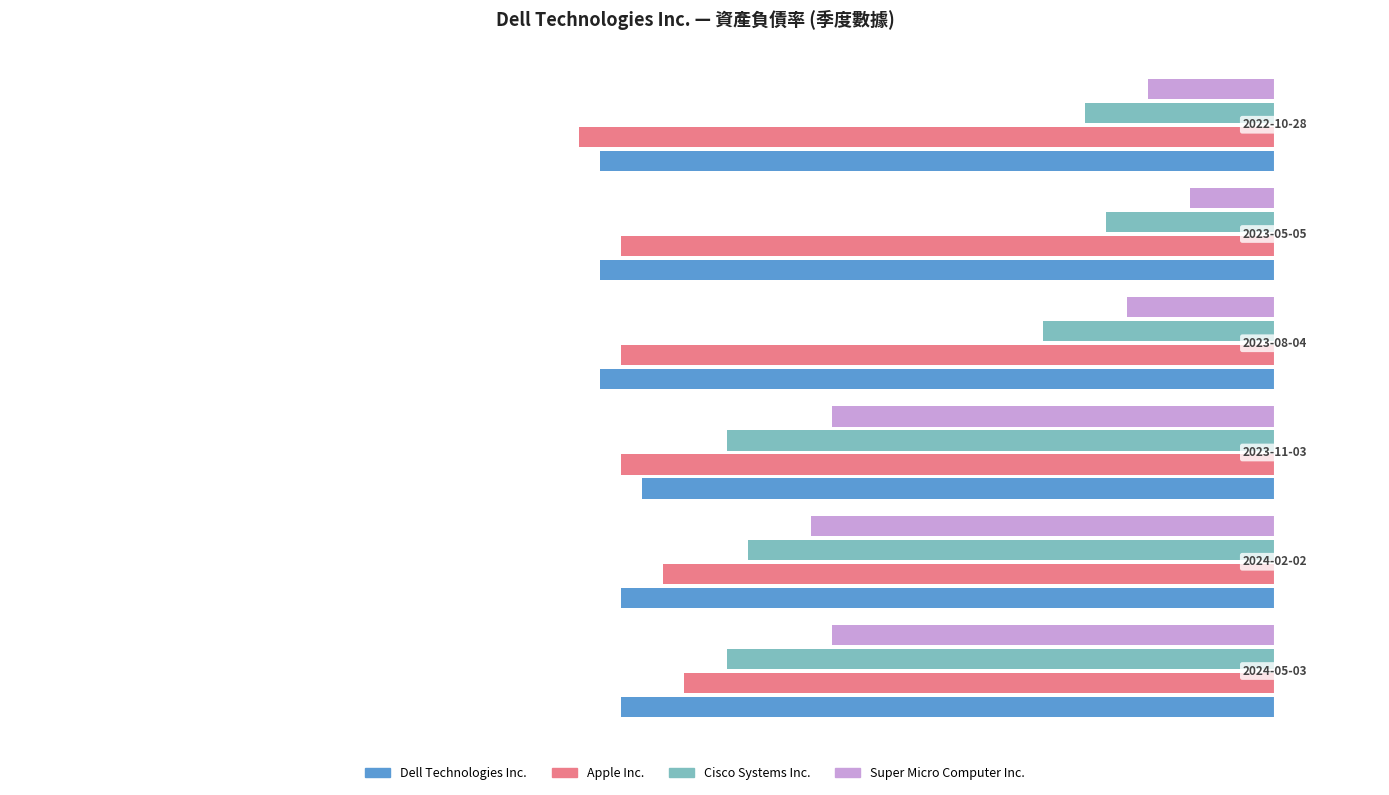

What are all the series names shown in the legend?

Dell Technologies Inc., Apple Inc., Cisco Systems Inc., Super Micro Computer Inc.